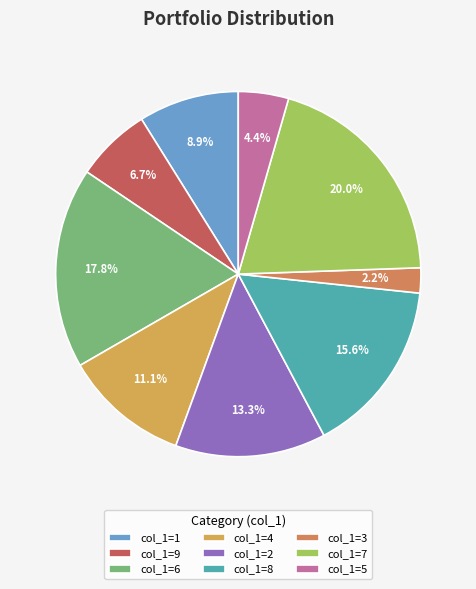

How many slices are in this pie chart?

9